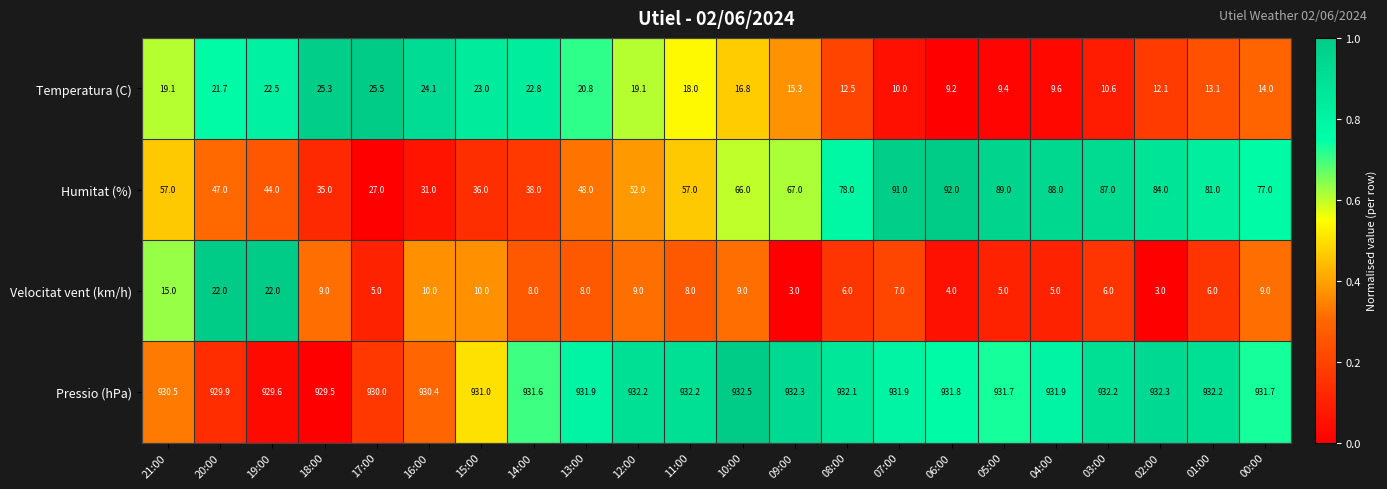

What is the total value across all series at 11:00?

1015.2